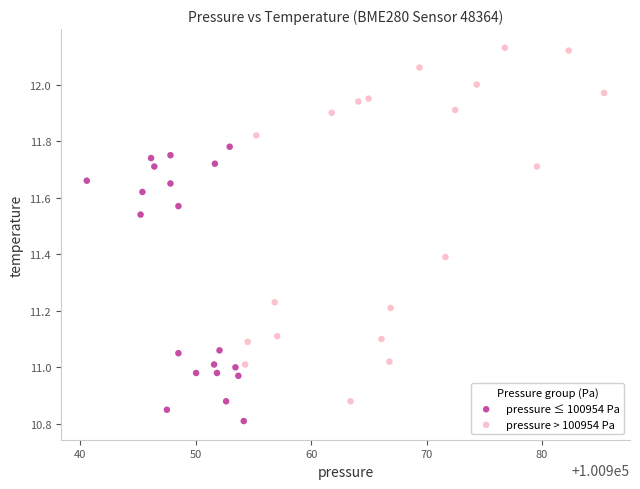

Which series reaches the minimum Y coordinate?

pressure ≤ 100954 Pa